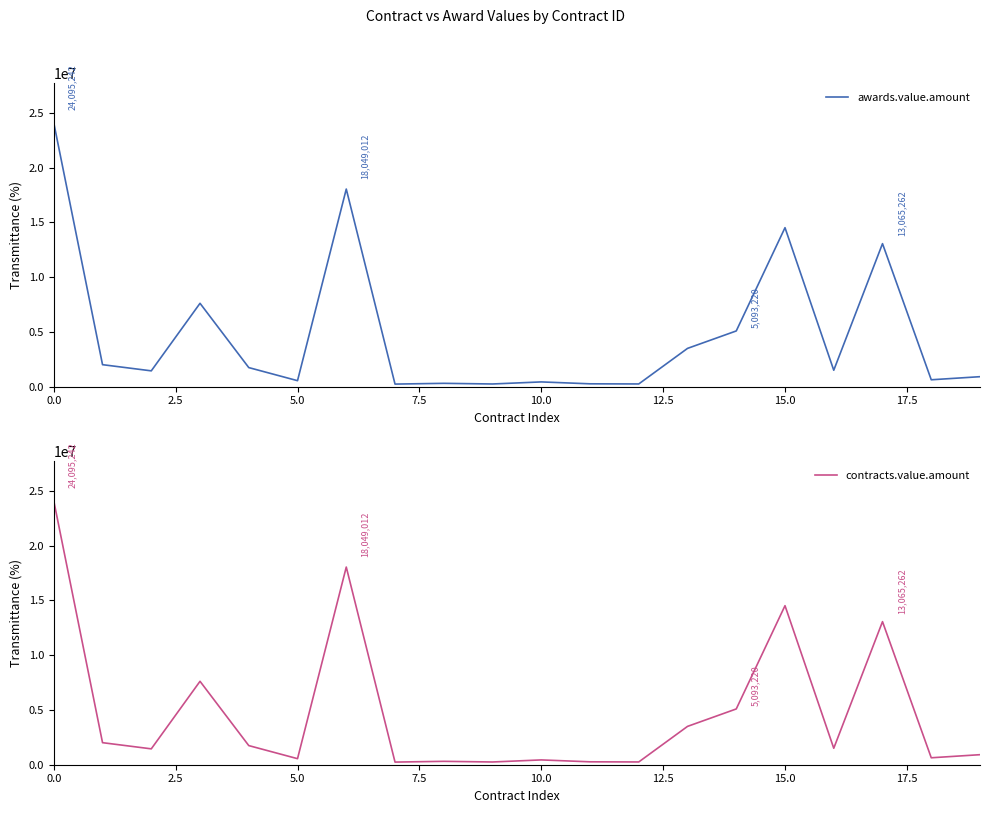

What are all the series names shown in the legend?

awards.value.amount, contracts.value.amount